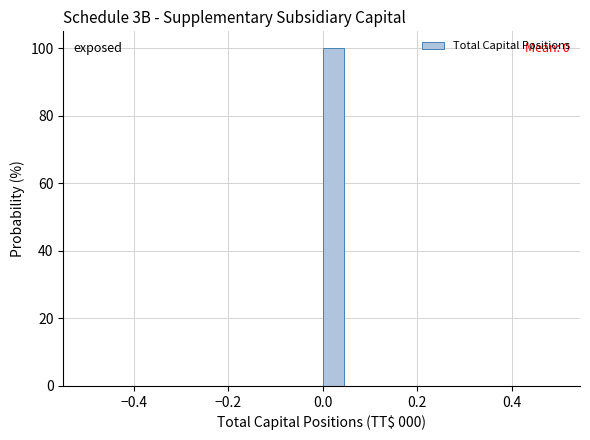

Read against the x-axis, roughly where is the centre of the tallest bar?

0.02